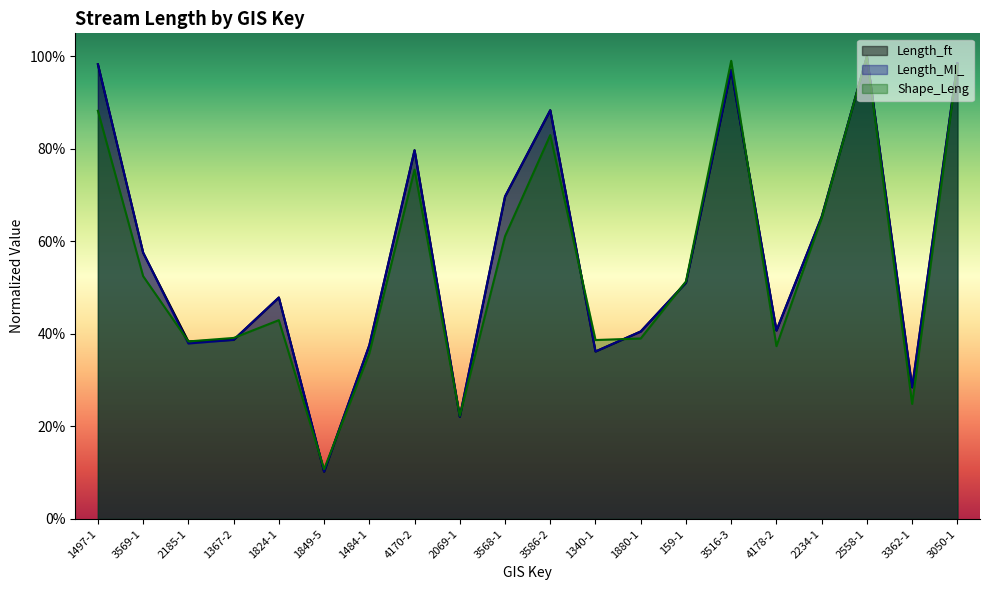

How many lines are shown in the chart?

3